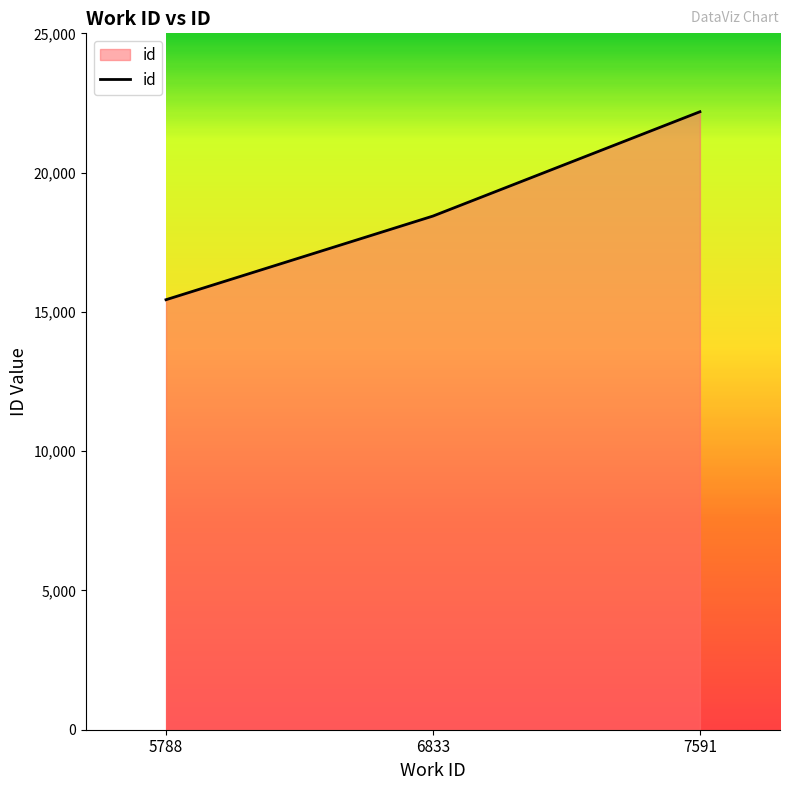

Approximately how many times larger is the value at 5788 compared to 7591?

0.7